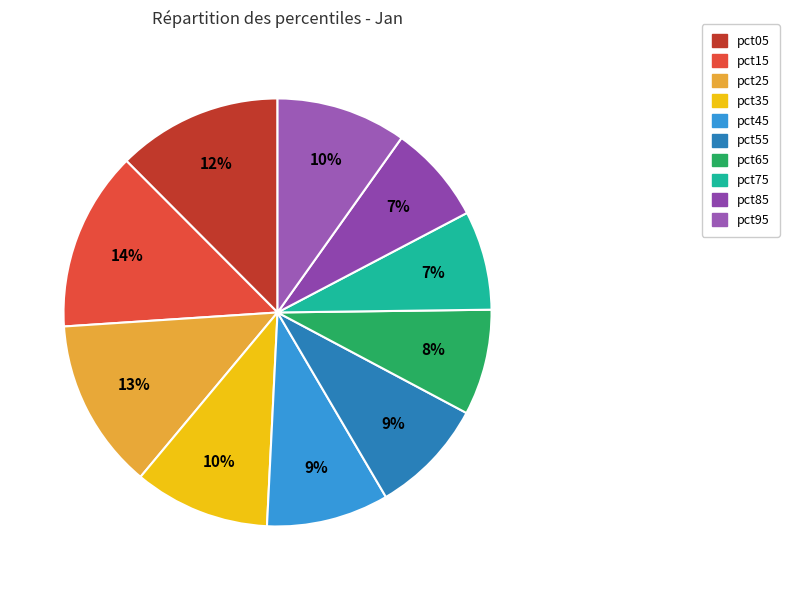

To the nearest percent, what percentage of the pie is pct85?

7%